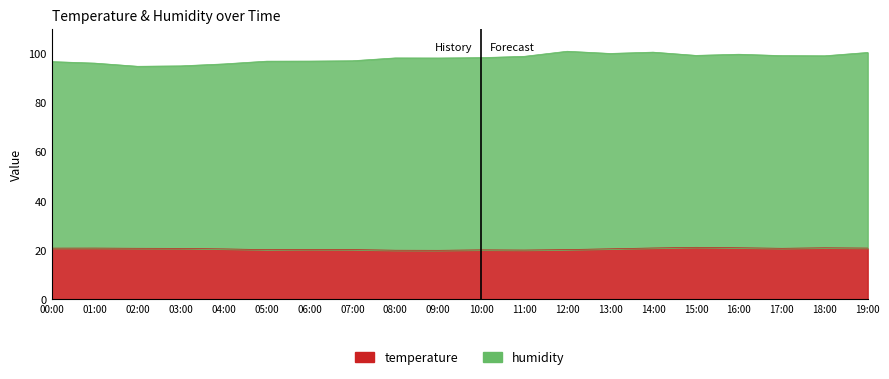

What is the change in value from 07:00 to 08:00?

-0.3